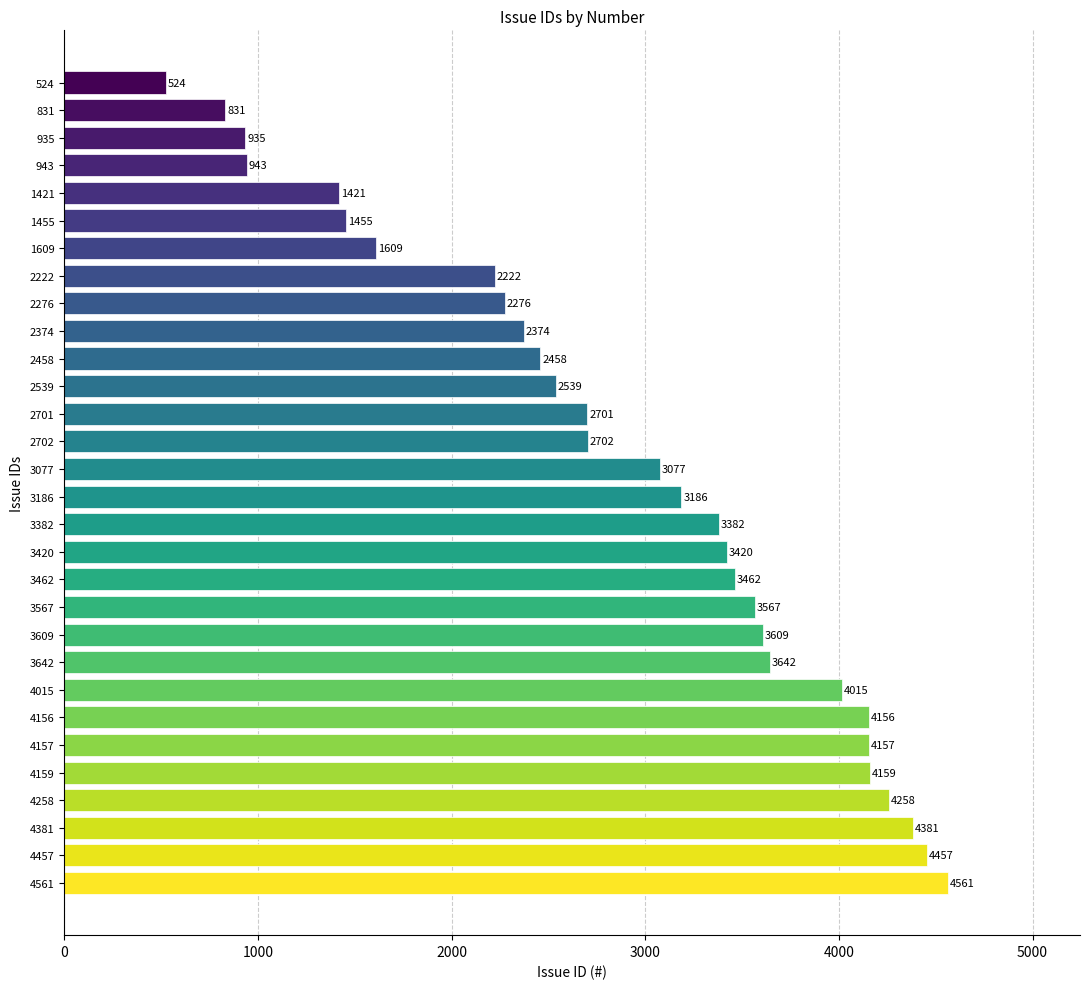

Count the number of data series in this chart.

1